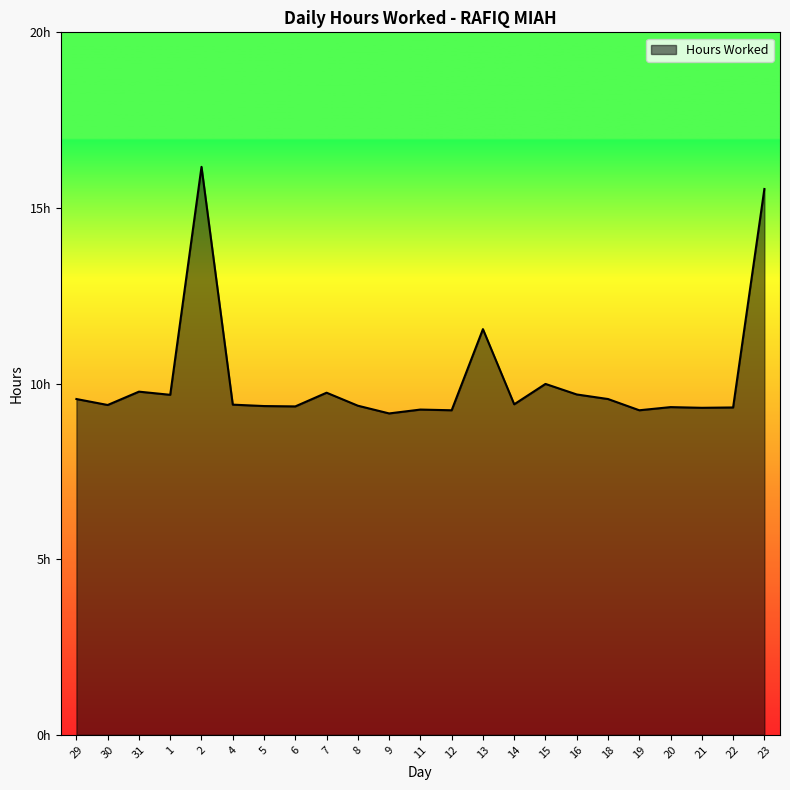

The chart shows a value of 9.3 at 21. True or false?

True